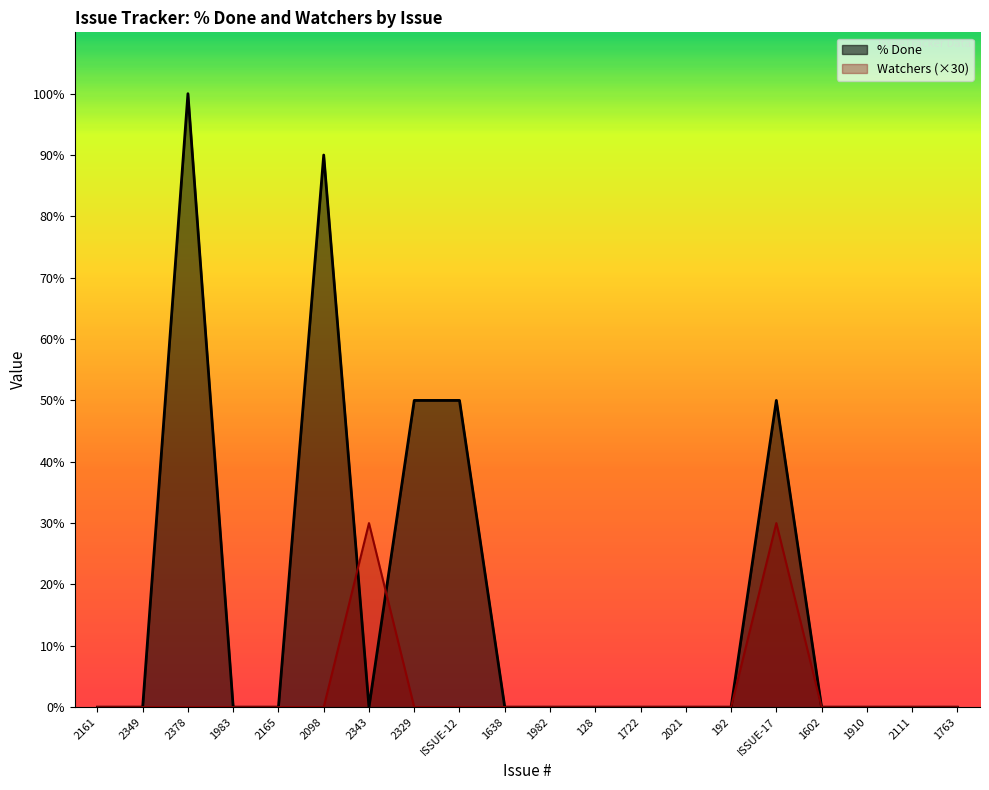

True or false: Watchers has more than 2 interior local peaks.

False